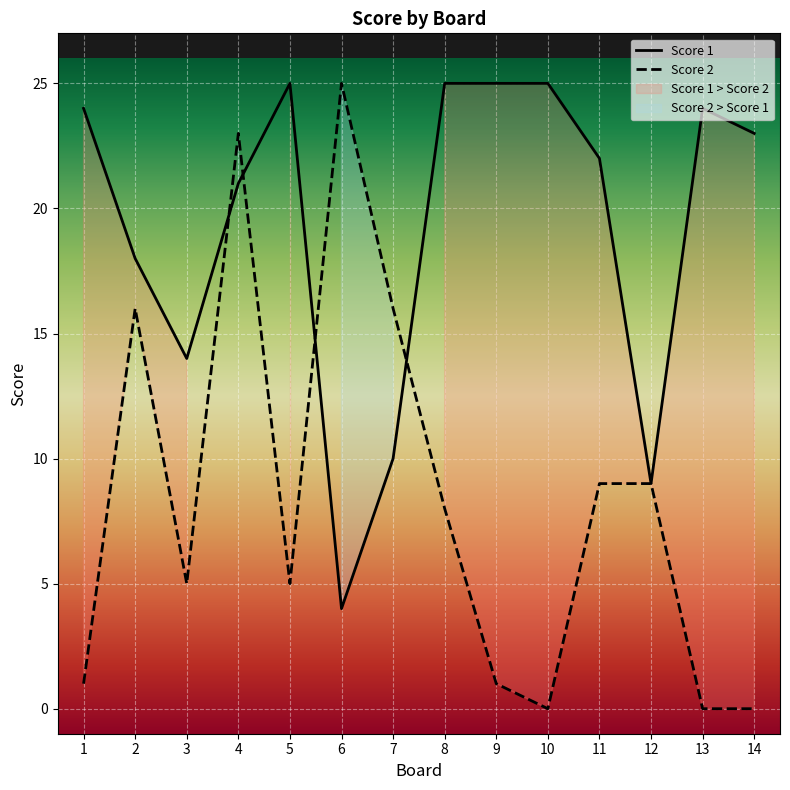

What is the sum of the Score 1 values at 13 and 11?

46